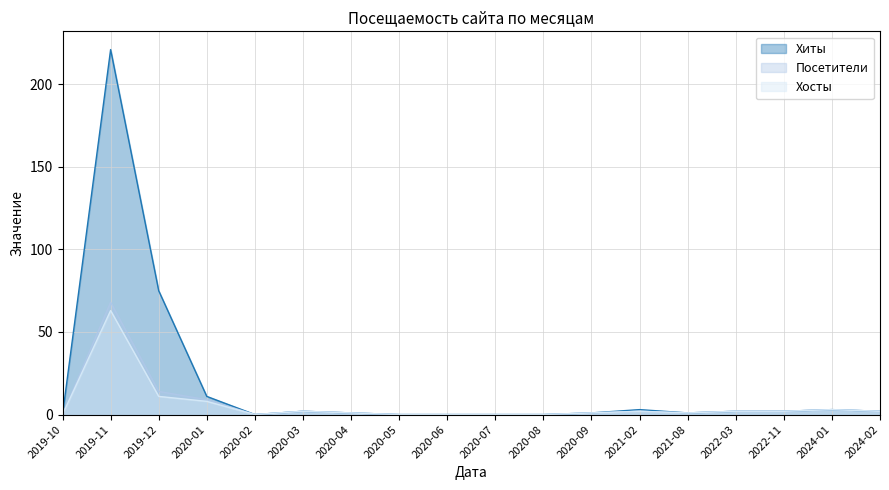

In Посетители, how many points are lower than both neighbors (excluding endpoints)?

2